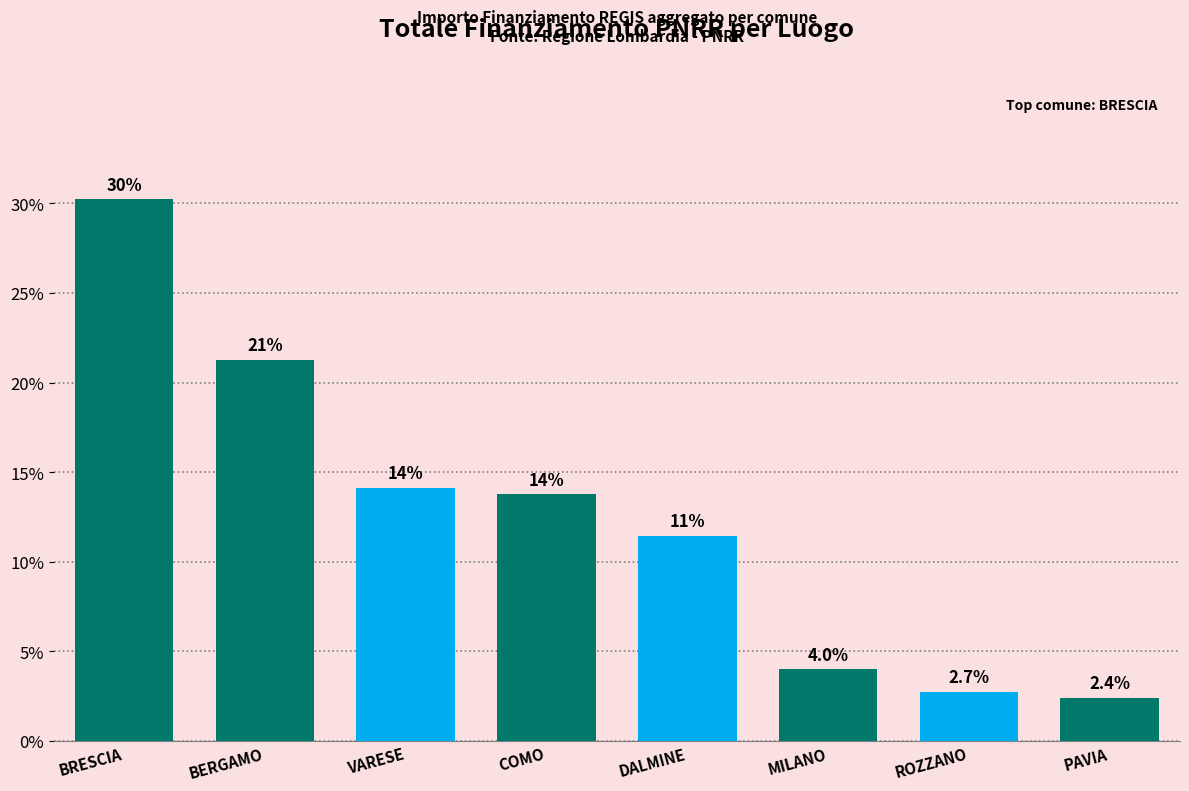

What is the change in value from VARESE to MILANO?

-10.1